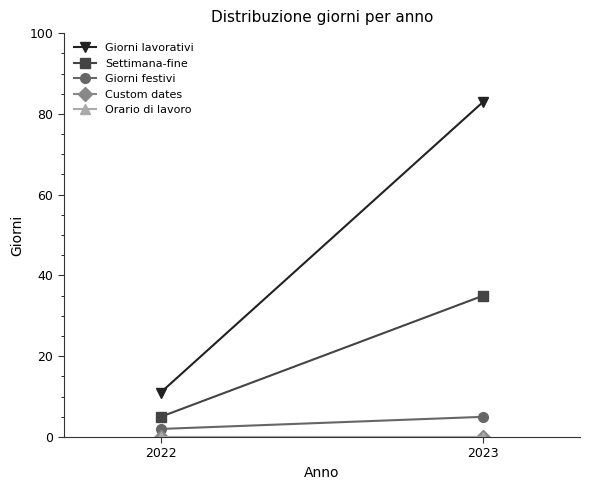

The Settimana-fine series shows 8 at 2022. True or false?

False